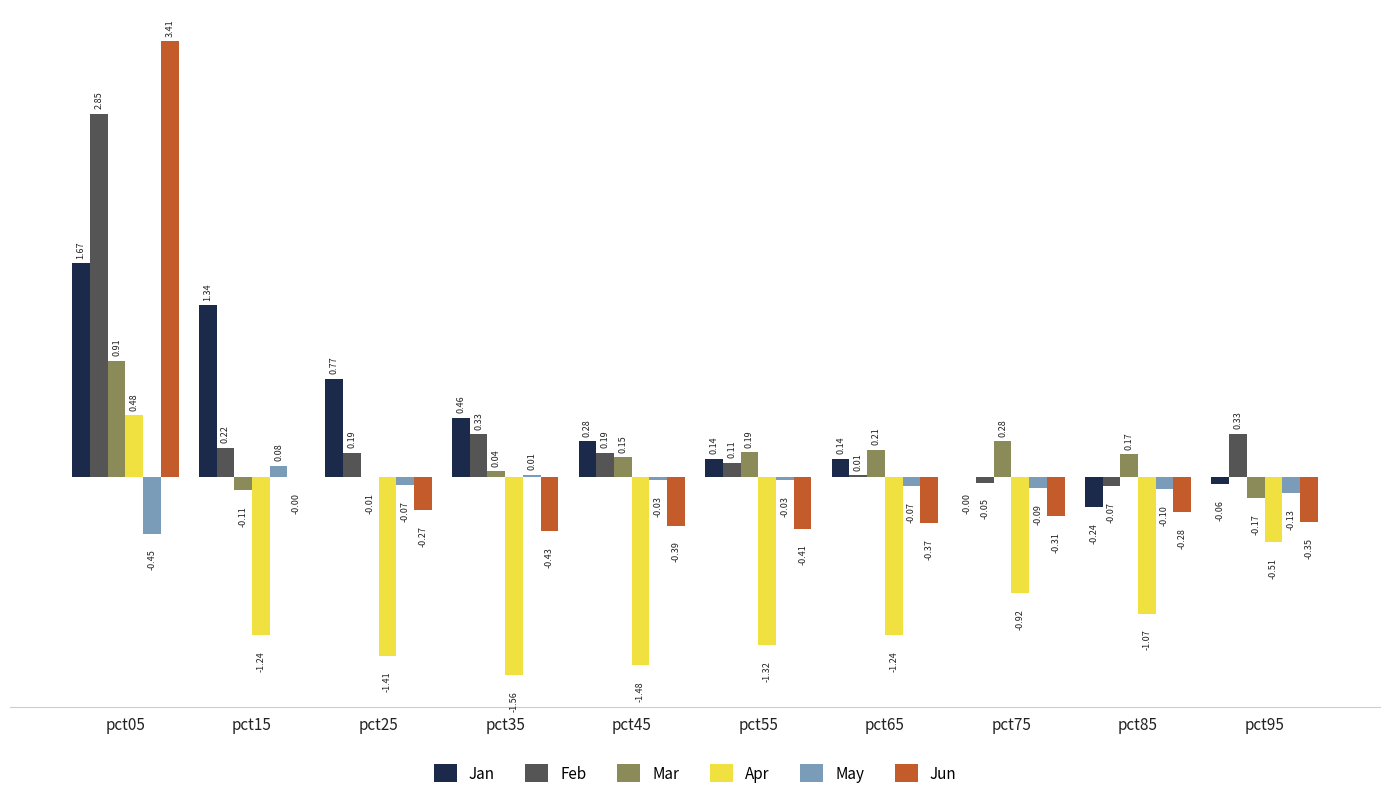

Is the value of Mar at pct95 greater than the value of Jun at pct55?

Yes